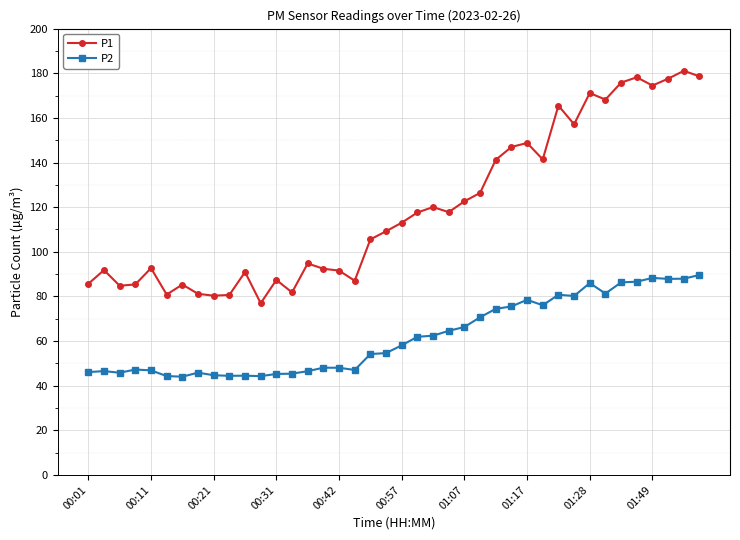

Rank the series by their maximum value, from lowest to highest.

P2, P1